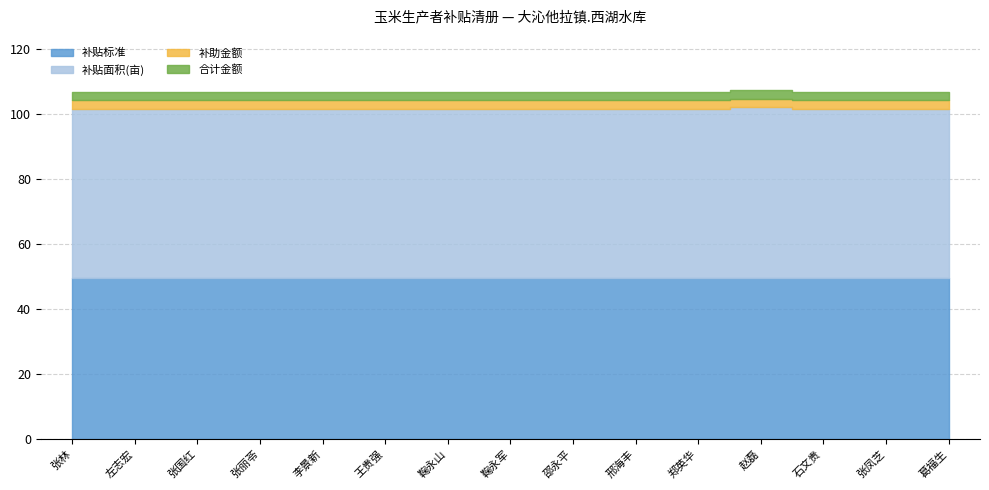

True or false: 合计金额 and 补助金额 cross at least once.

False